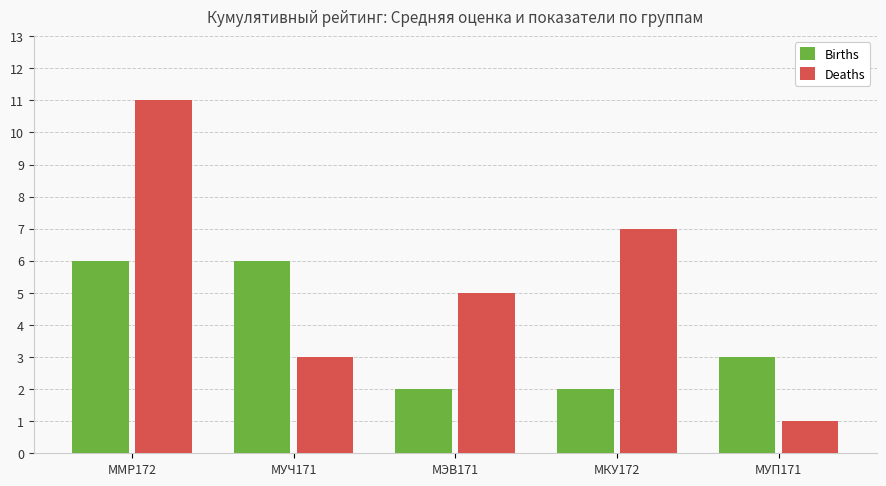

What are all the series names shown in the legend?

Births, Deaths